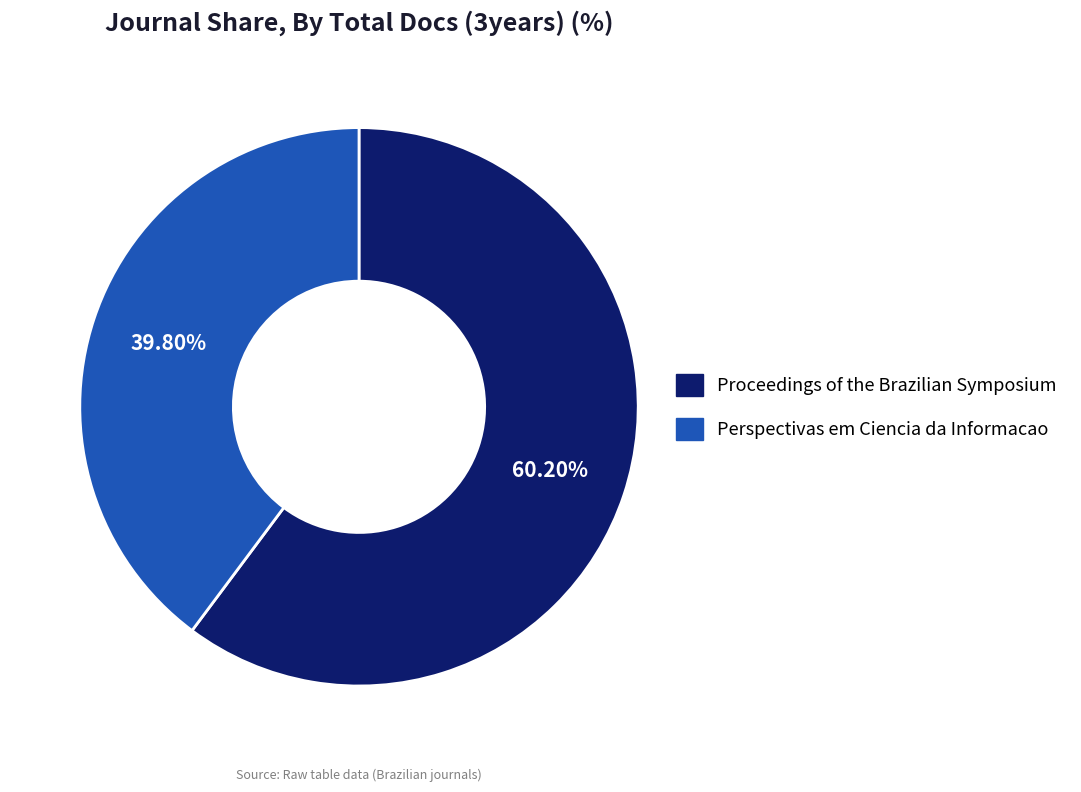

Count the number of slices in the pie.

2